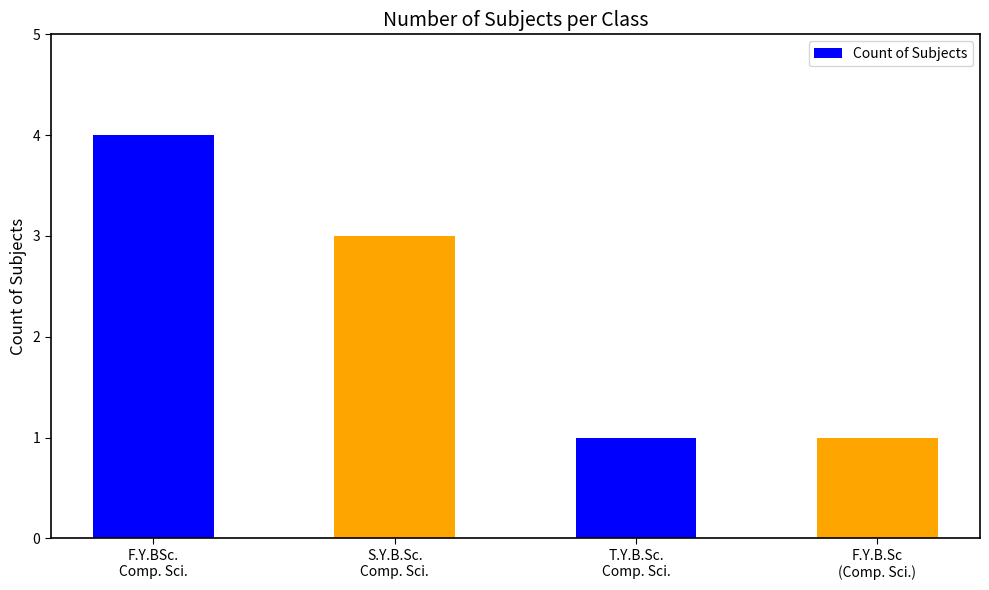

Reading left to right, list all the values displayed in this chart.

F.Y.BSc.
Comp. Sci.=4	S.Y.B.Sc.
Comp. Sci.=3	T.Y.B.Sc.
Comp. Sci.=1	F.Y.B.Sc
(Comp. Sci.)=1